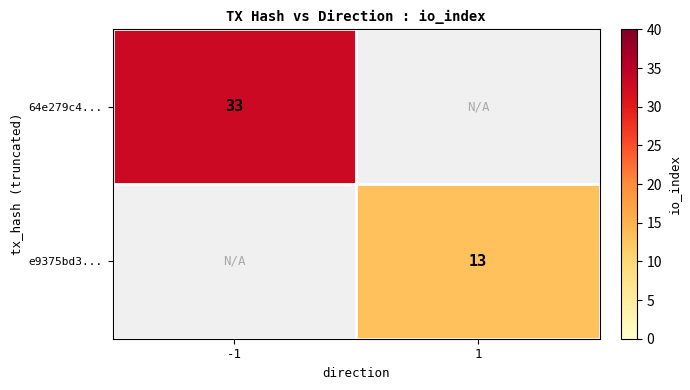

True or false: 64e279c4... has a value of 21 at -1.

False